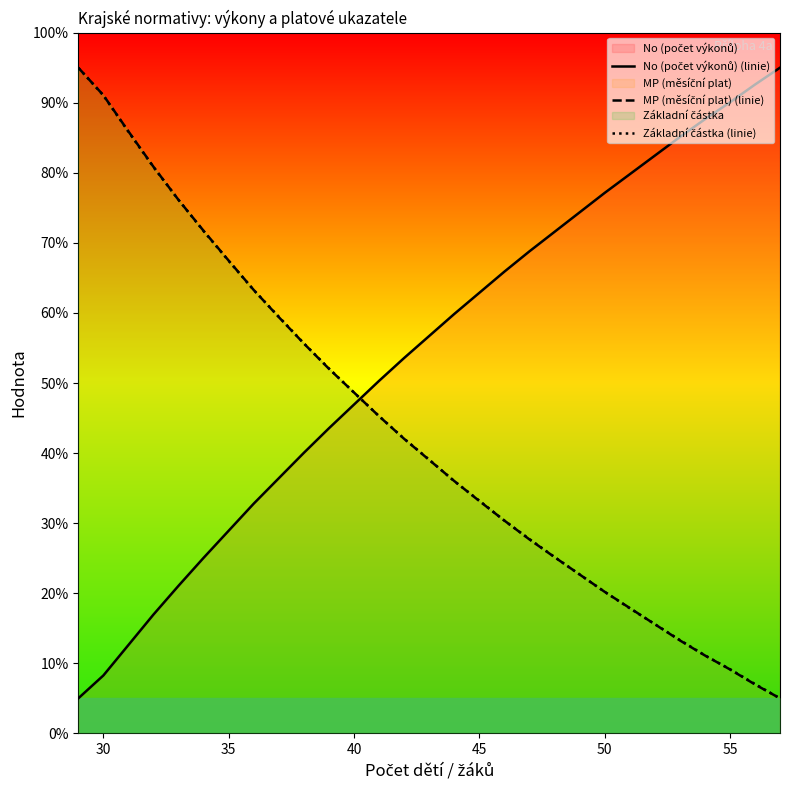

How many times do Základní částka (linie) and MP (měsíční plat) (linie) cross each other?

11